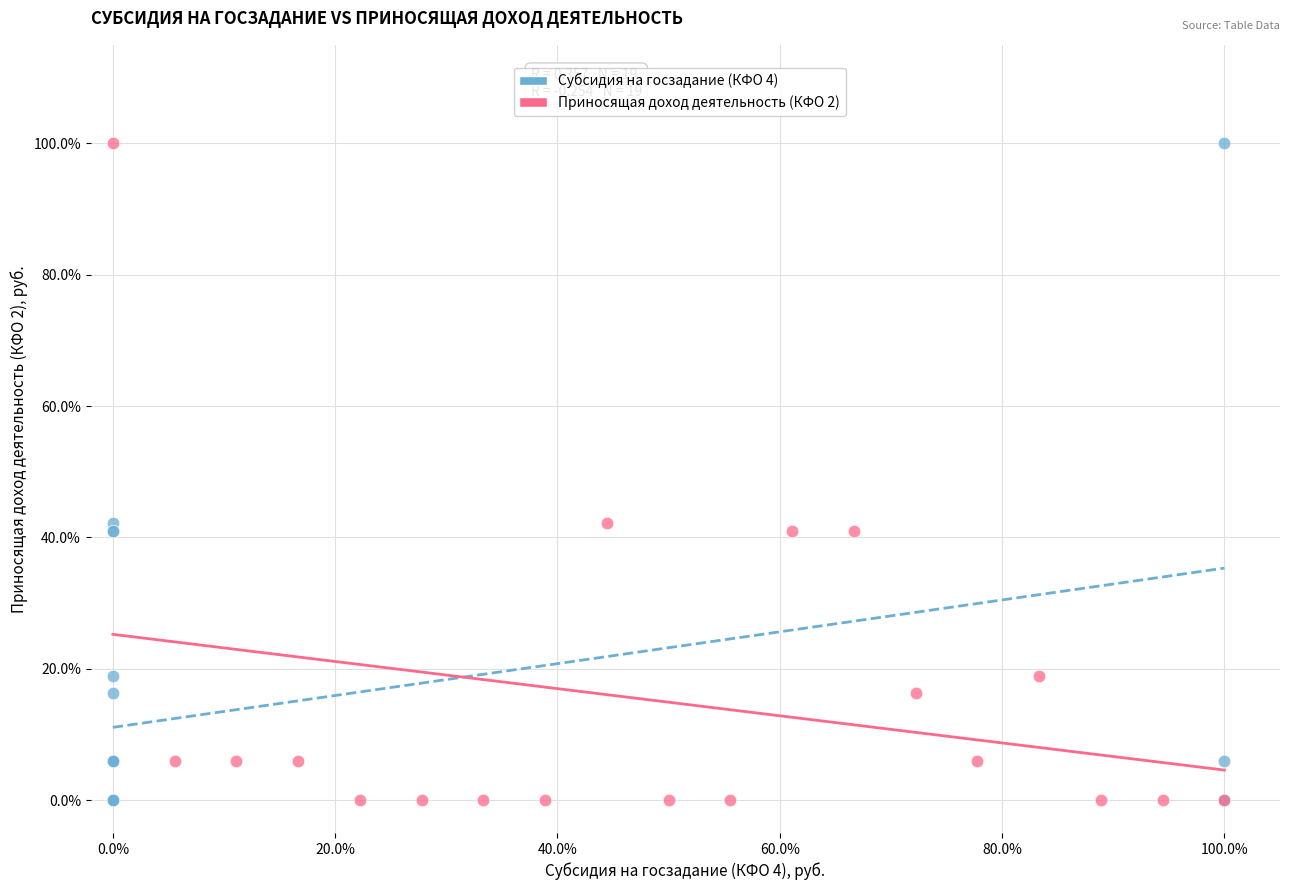

What are all the series names shown in the legend?

Субсидия на госзадание (КФО 4), Приносящая доход деятельность (КФО 2)